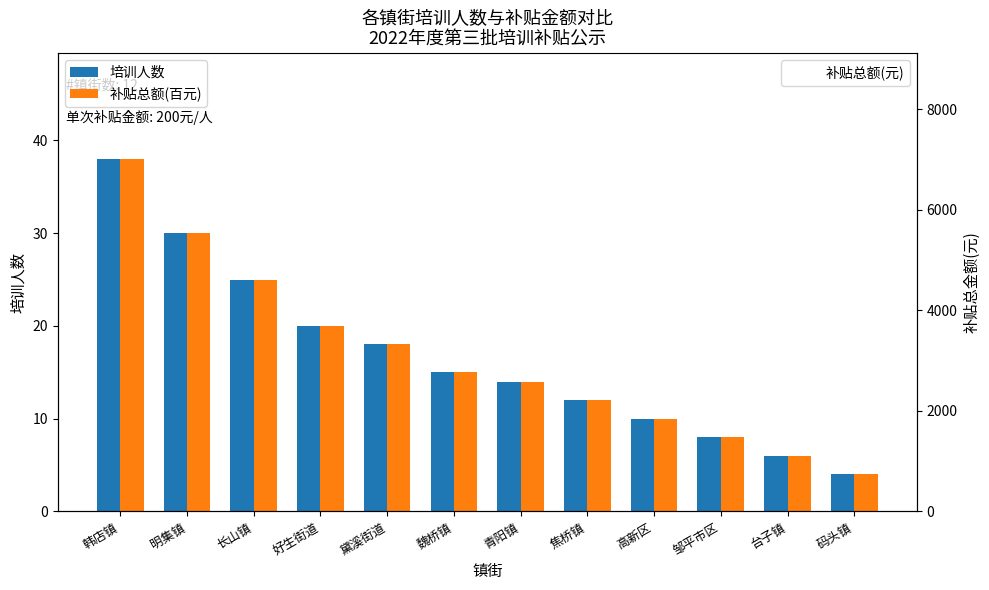

What are all the series names shown in the legend?

培训人数, 补贴总额(百元), 补贴总额(元)